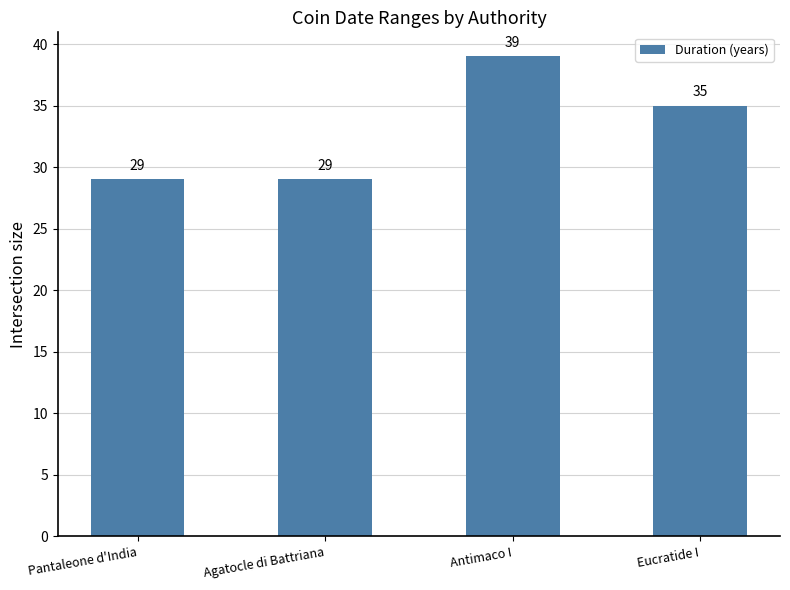

What is the ratio of the value at Pantaleone d'India to the value at Eucratide I?

0.8